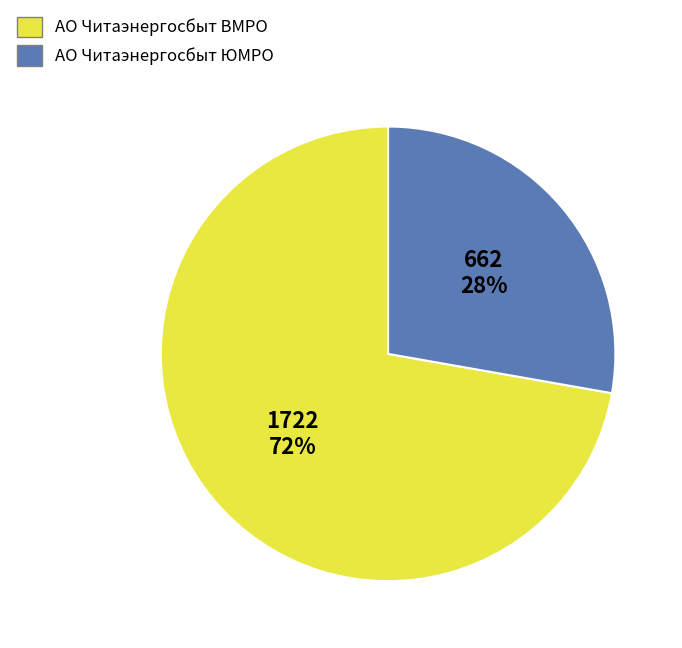

Is there any slice that represents more than half of the pie?

Yes